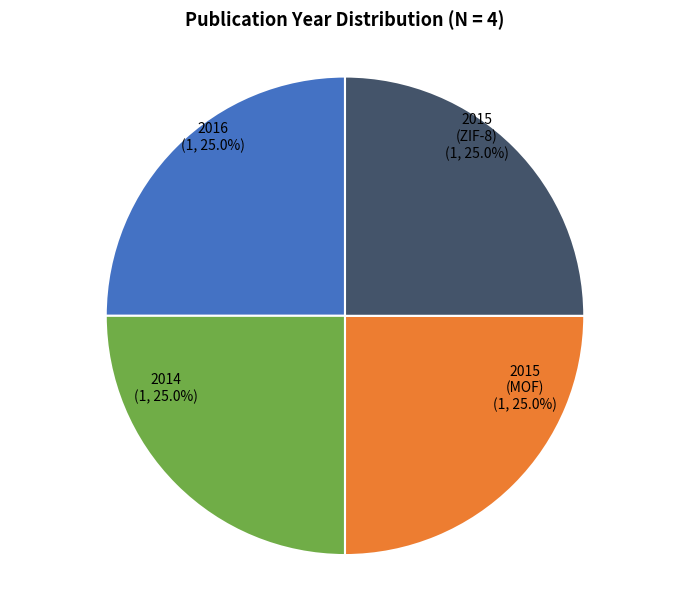

What is the ratio of the value at 2015 (ZIF-8) to the value at 2014?

1.0